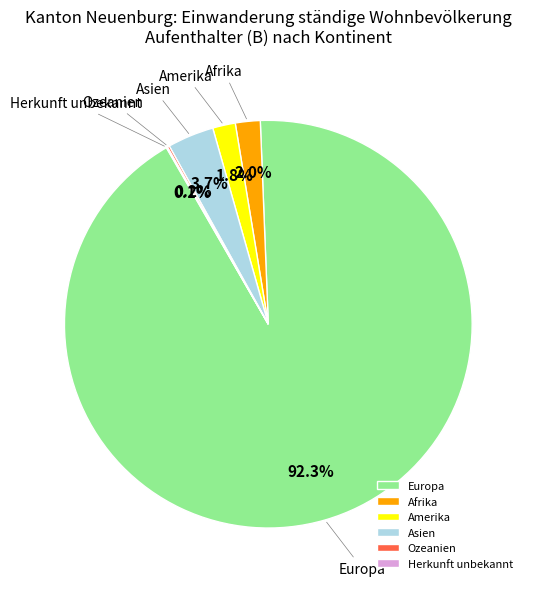

What is the majority slice?

Europa